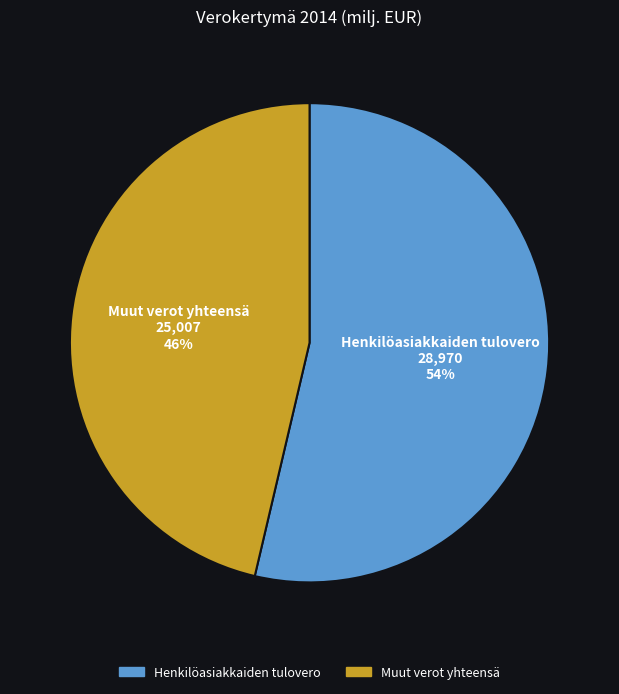

Does any single category account for the majority?

Yes